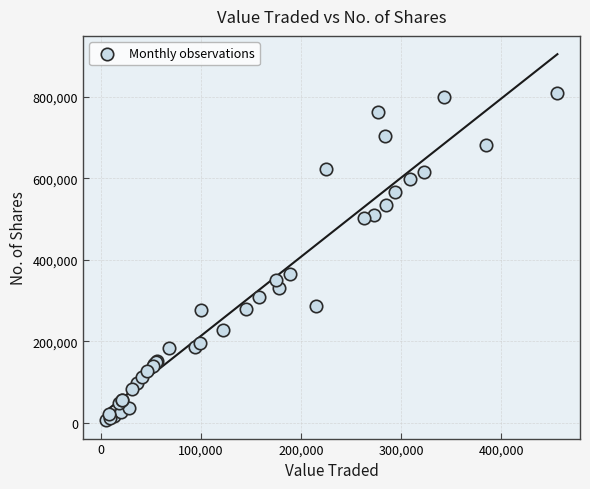

What Y value in the scatter plot is closest to 407198?

364185